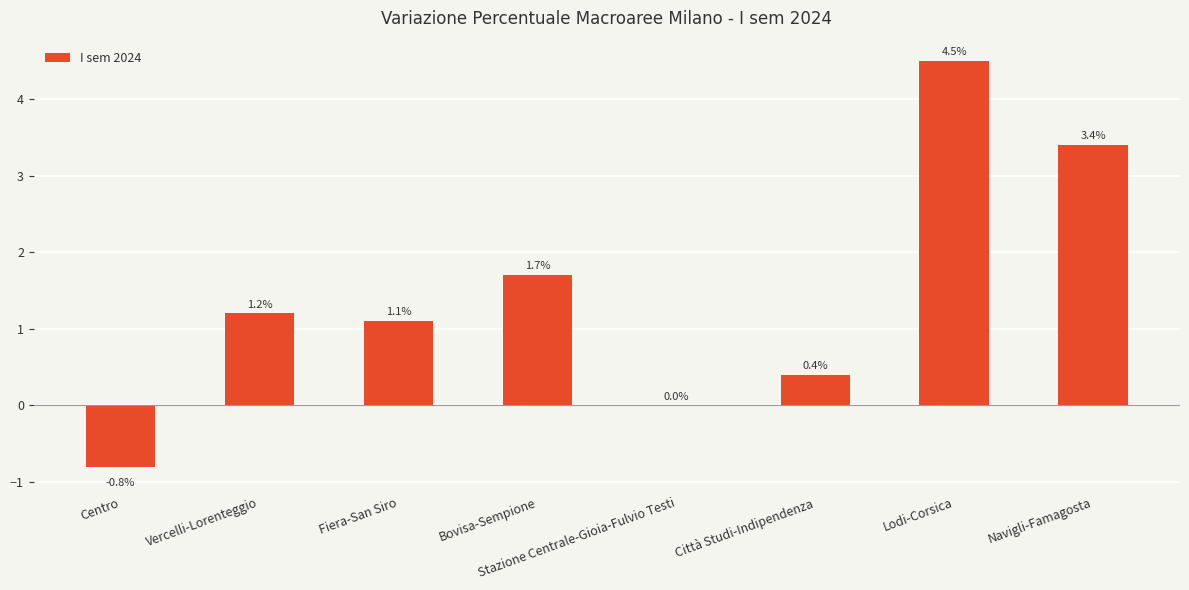

The value at Fiera-San Siro is 1.5. True or false?

False